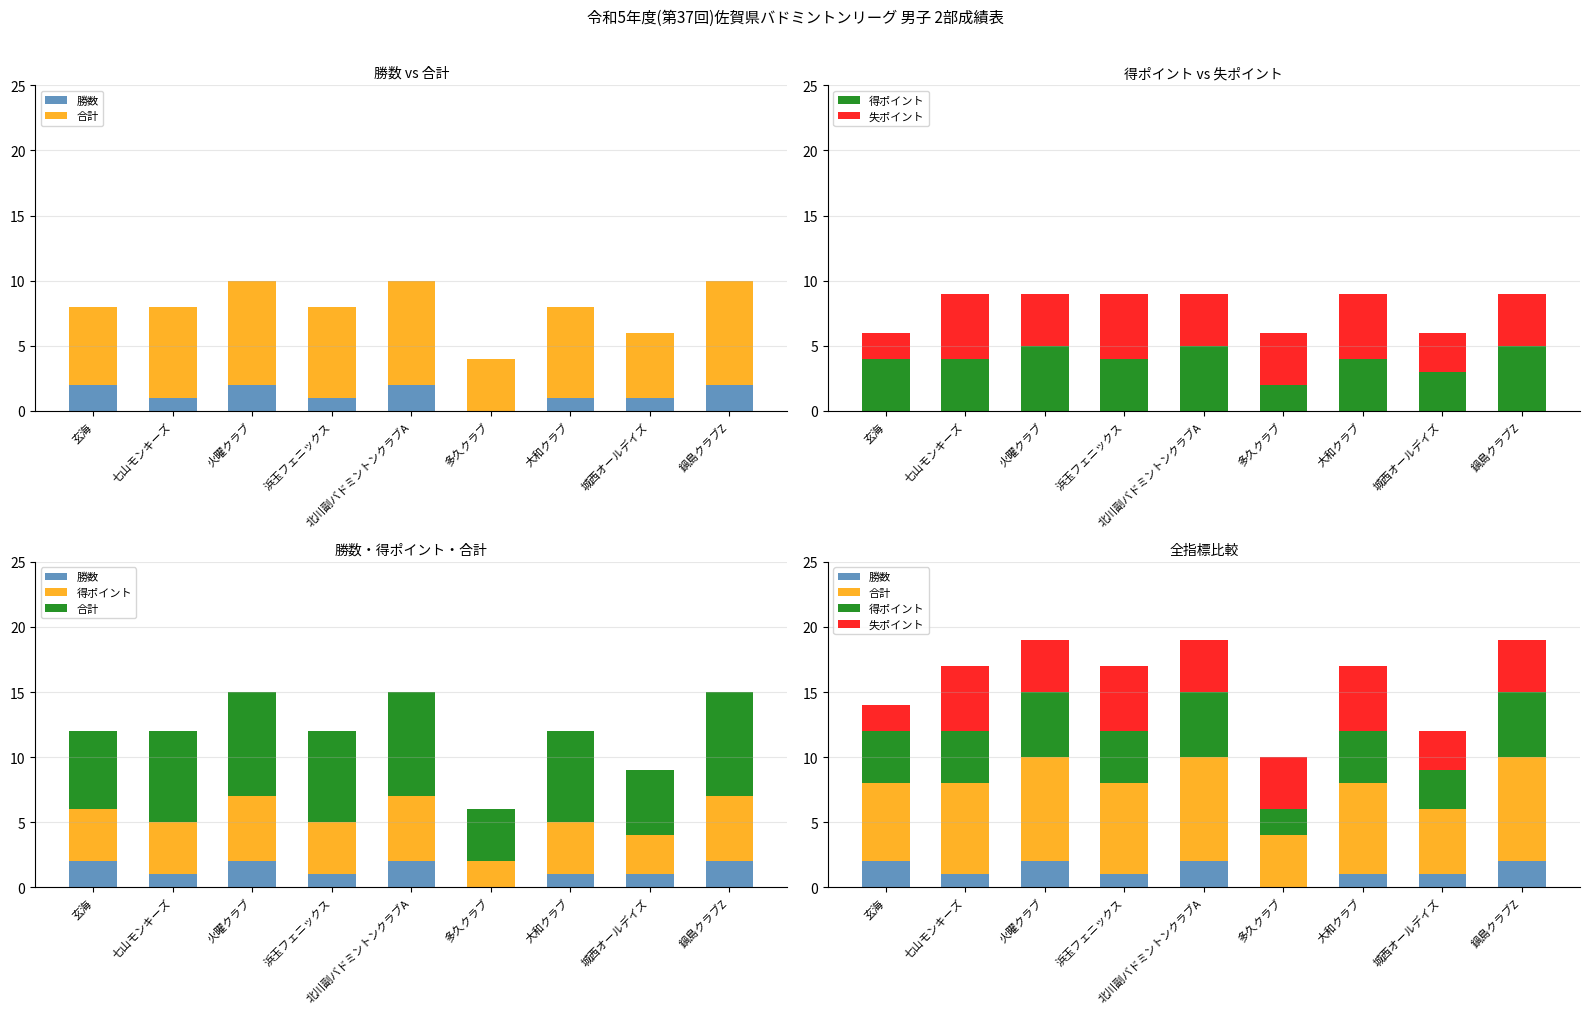

How many series are shown in this chart?

4